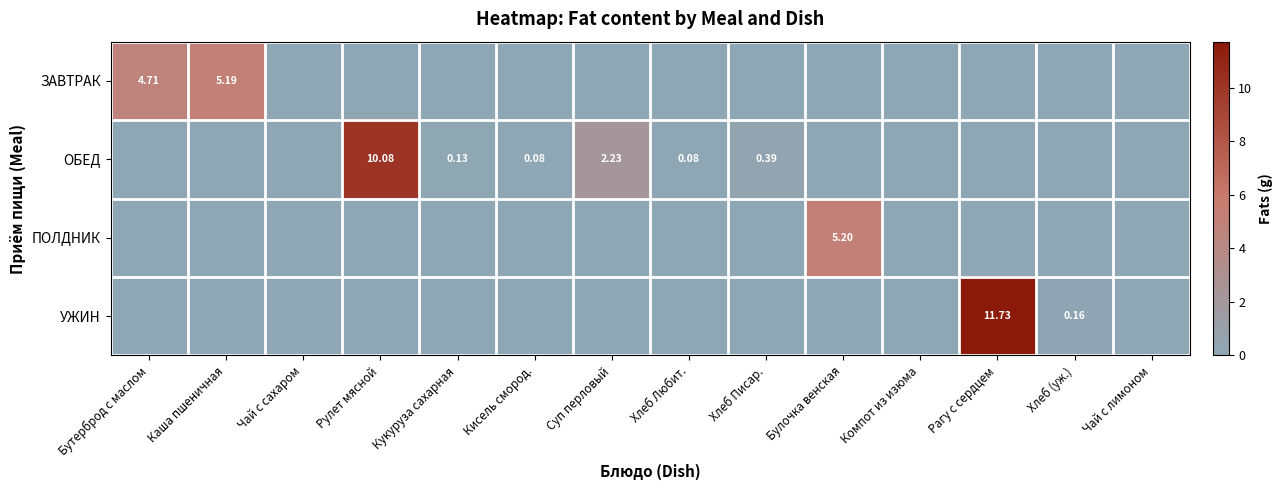

Which category has the highest value in the ОБЕД series?

Рулет мясной